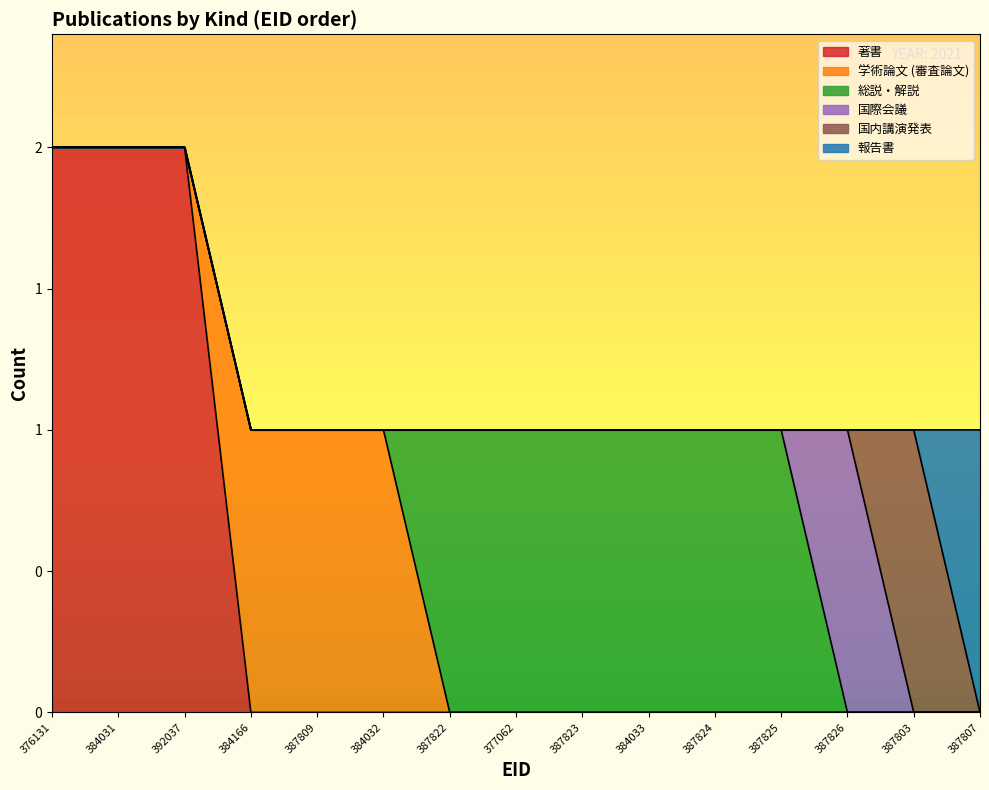

Reading left to right, extract all data points from this chart.

著書: 376131=2	384031=2	392037=2	384166=0	387809=0	384032=0	387822=0	377062=0	387823=0	384033=0	387824=0	387825=0	387826=0	387803=0	387807=0
学術論文 (審査論文): 376131=0	384031=0	392037=0	384166=1	387809=1	384032=1	387822=0	377062=0	387823=0	384033=0	387824=0	387825=0	387826=0	387803=0	387807=0
総説・解説: 376131=0	384031=0	392037=0	384166=0	387809=0	384032=0	387822=1	377062=1	387823=1	384033=1	387824=1	387825=1	387826=0	387803=0	387807=0
国際会議: 376131=0	384031=0	392037=0	384166=0	387809=0	384032=0	387822=0	377062=0	387823=0	384033=0	387824=0	387825=0	387826=1	387803=0	387807=0
国内講演発表: 376131=0	384031=0	392037=0	384166=0	387809=0	384032=0	387822=0	377062=0	387823=0	384033=0	387824=0	387825=0	387826=0	387803=1	387807=0
報告書: 376131=0	384031=0	392037=0	384166=0	387809=0	384032=0	387822=0	377062=0	387823=0	384033=0	387824=0	387825=0	387826=0	387803=0	387807=1